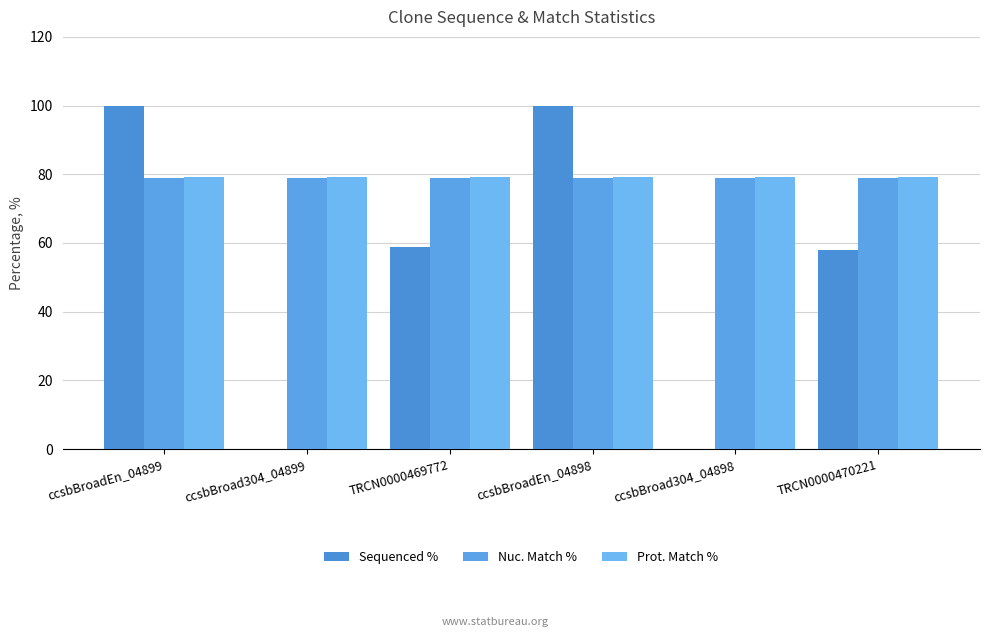

The value of Prot. Match % at ccsbBroad304_04899 is 114.5. True or false?

False